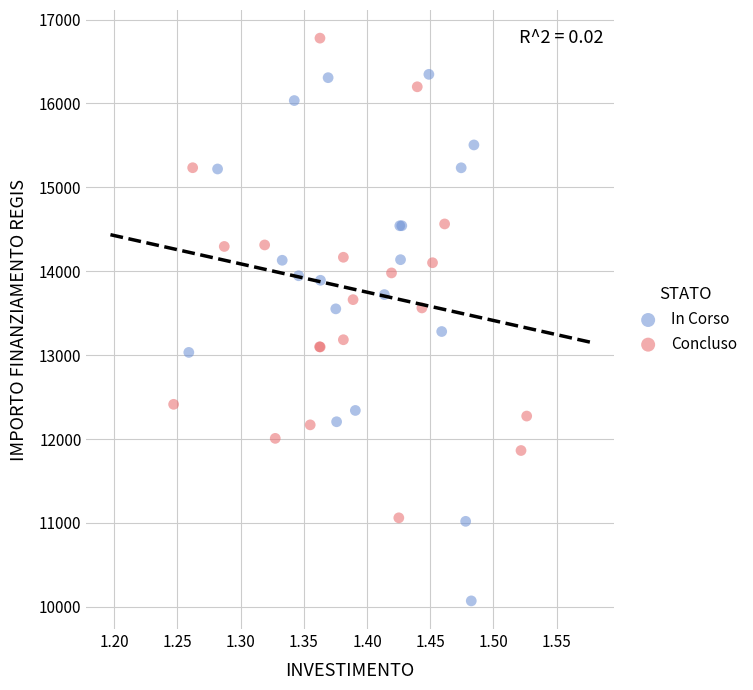

What are all the series names shown in the legend?

In Corso, Concluso